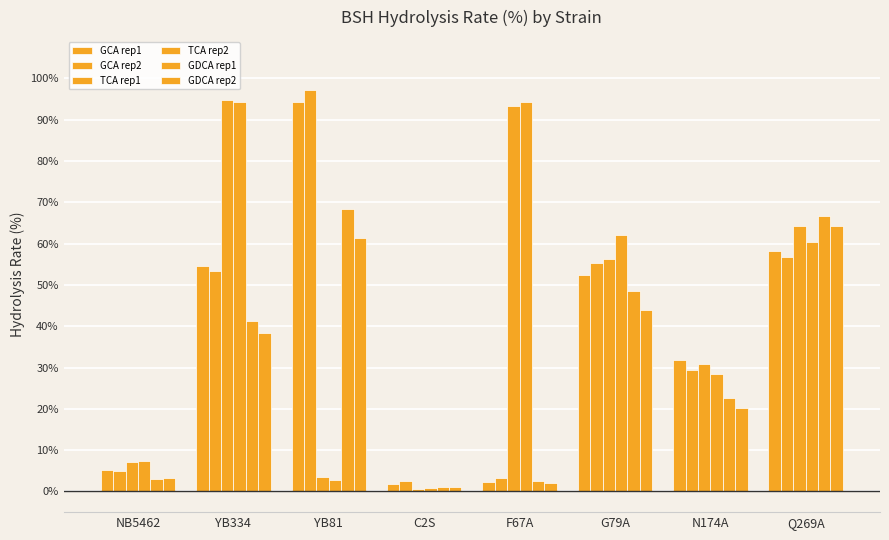

How many data points does each series have?

8